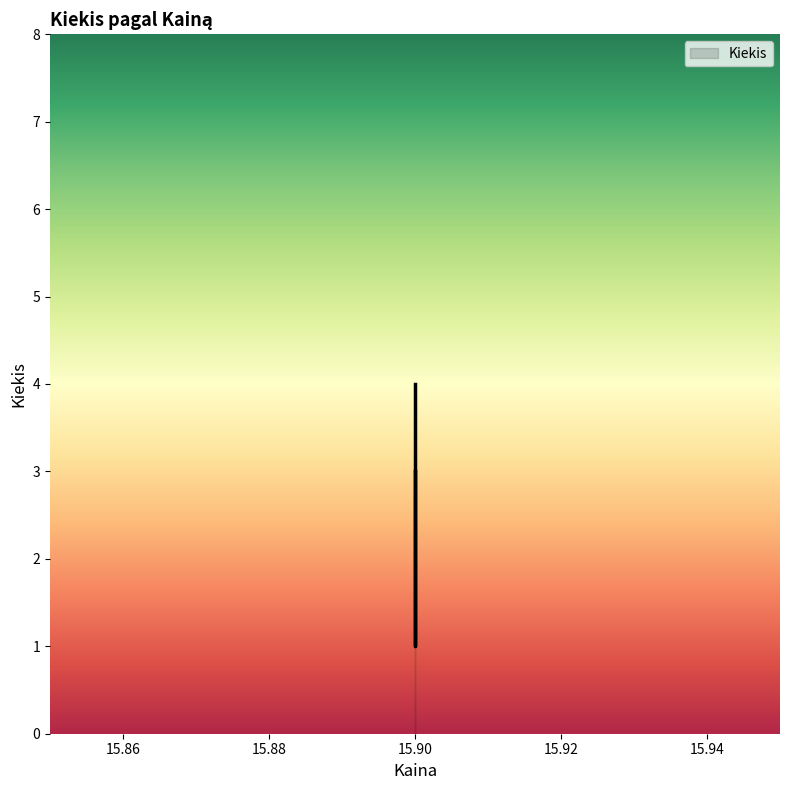

Between 15.9 and 15.9, which is larger?

15.9